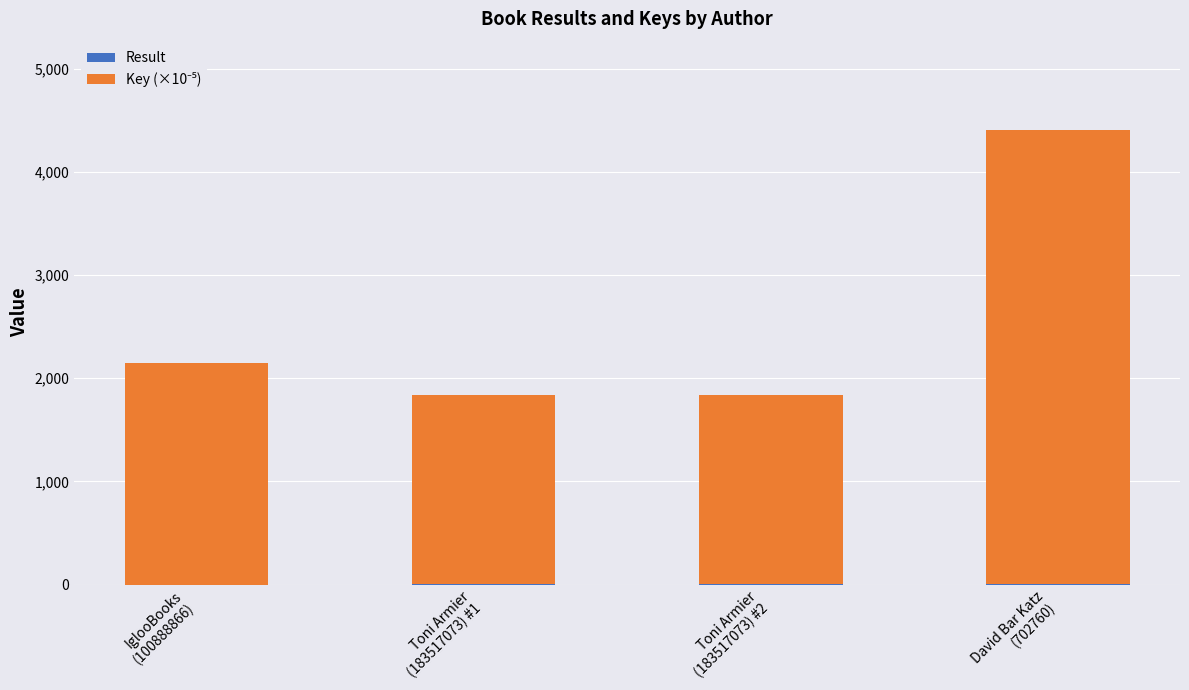

At which category is the sum across all series the highest?

David Bar Katz
(702760)